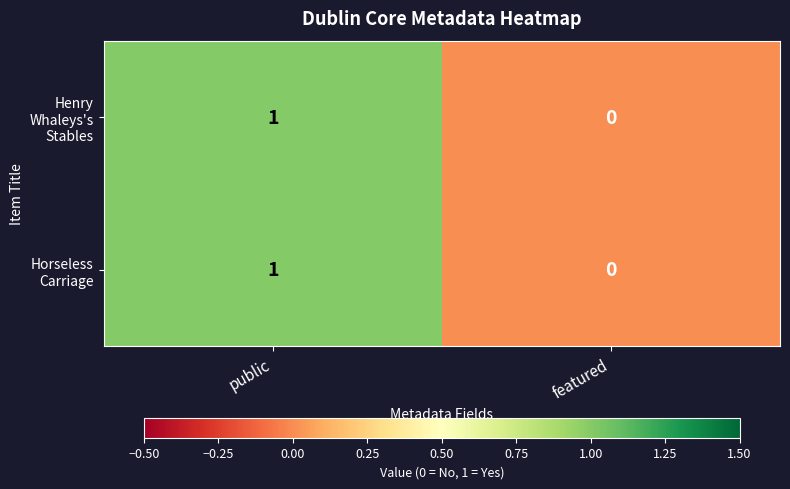

Reading left to right, list all the values displayed in this chart.

Henry Whaleys's Stables: public=1	featured=0
Horseless Carriage: public=1	featured=0